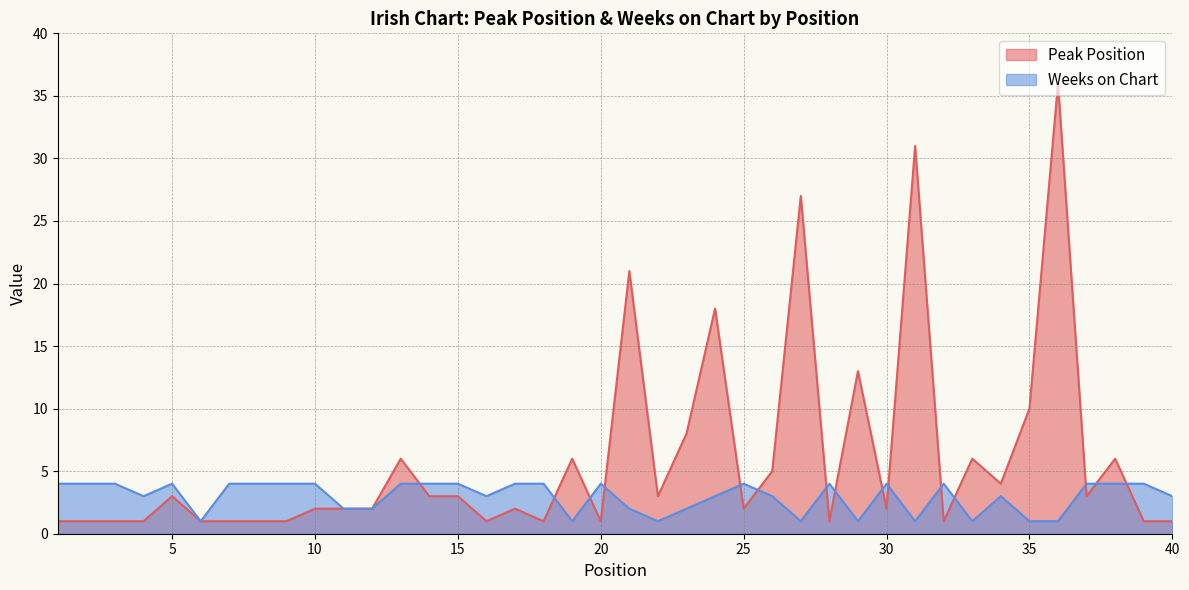

Rank the series at 26 from highest to lowest value.

Peak Position, Weeks on Chart